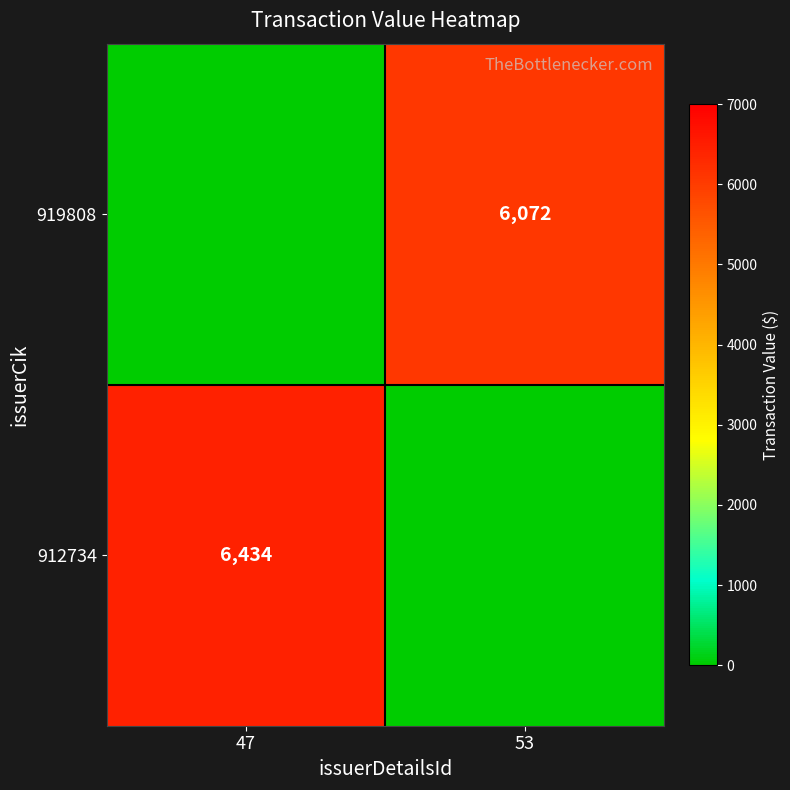

True or false: 919808 has a value of 1230 at 53.

False